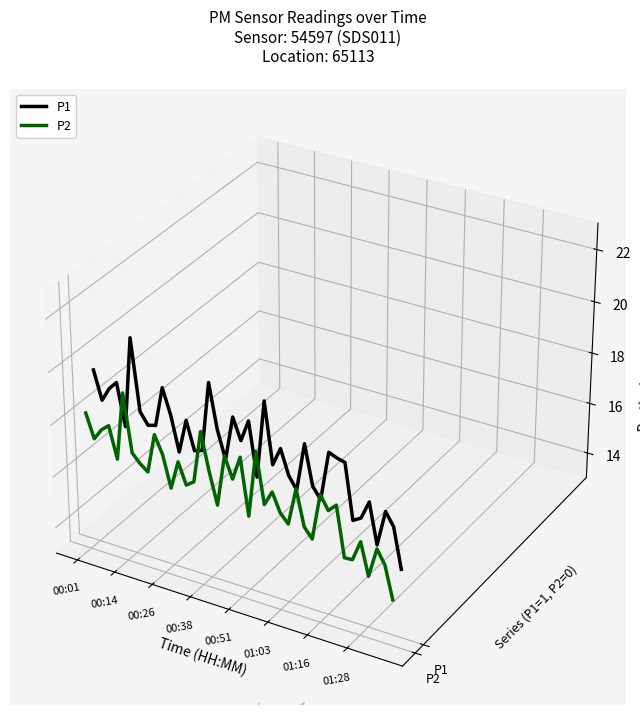

Rank the series at 00:14 from highest to lowest value.

P1, P2